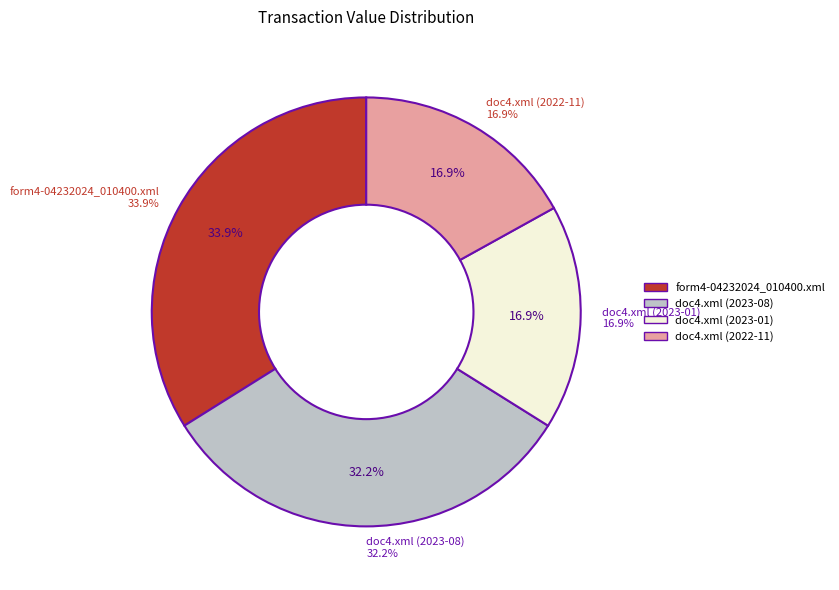

The doc4.xml (2023-01) slice represents 25% of the pie. True or false?

False